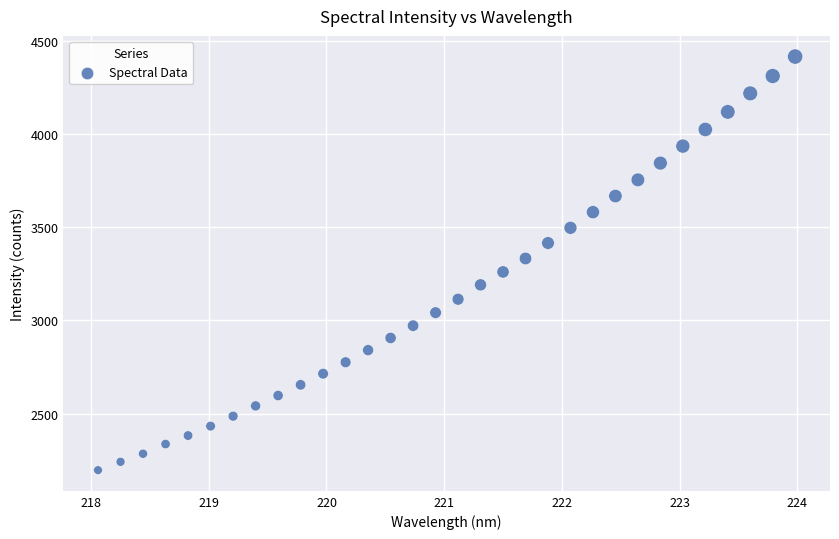

What is the range of Y values (max minus min)?

2221.9